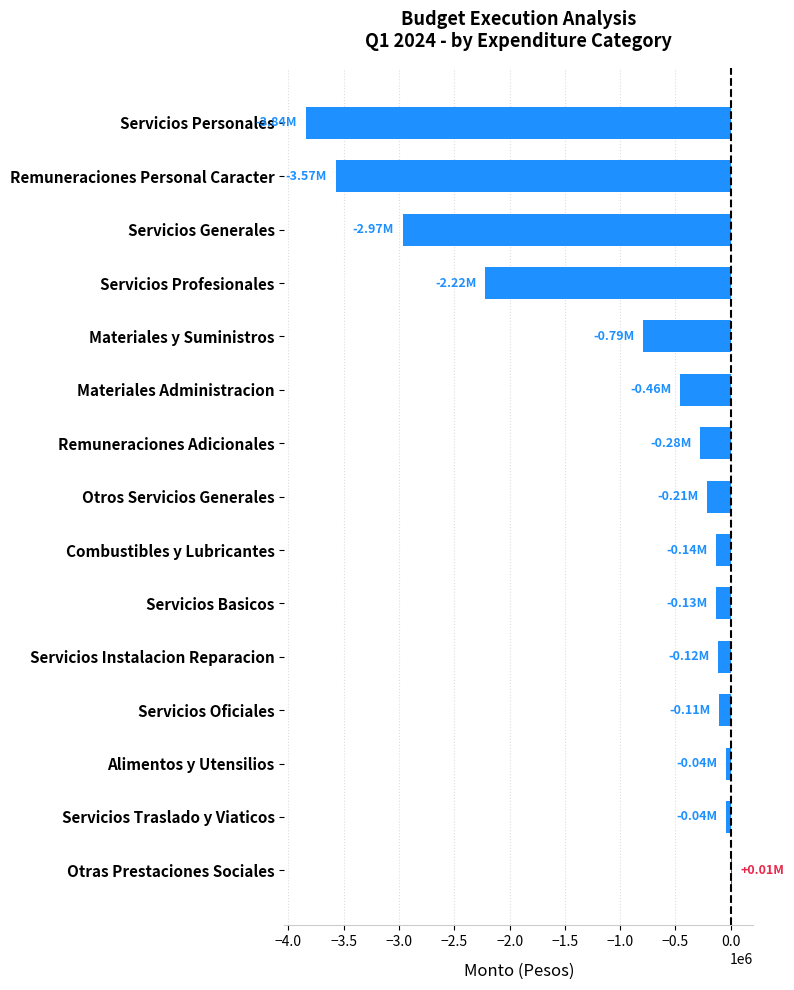

What is the sum of all values?

-14923463.5